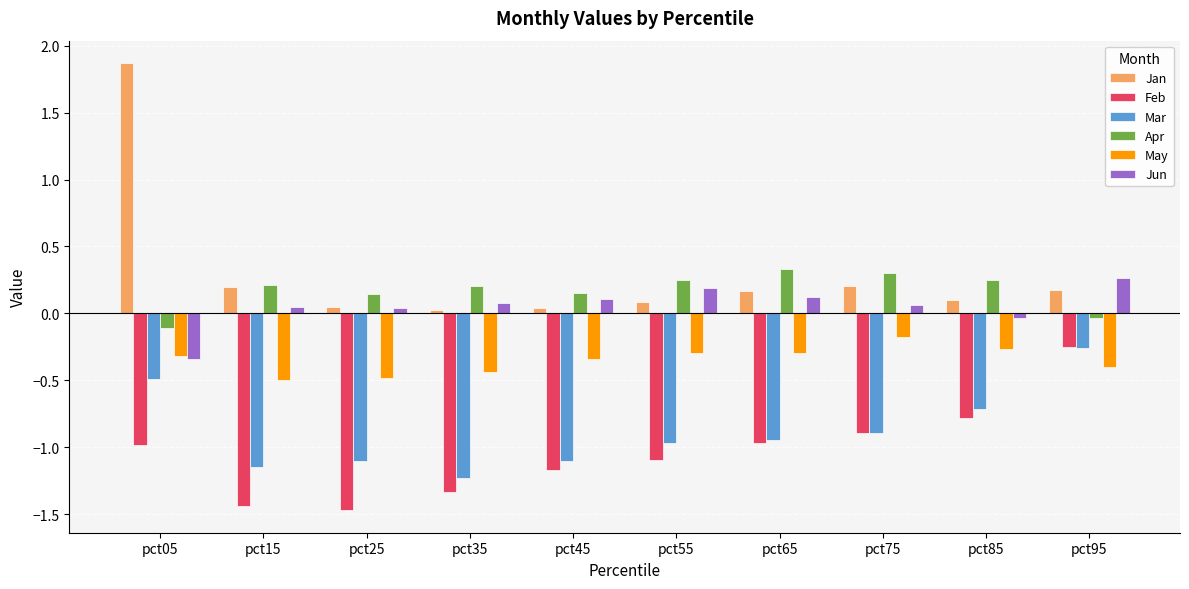

How many data points does each series have?

10